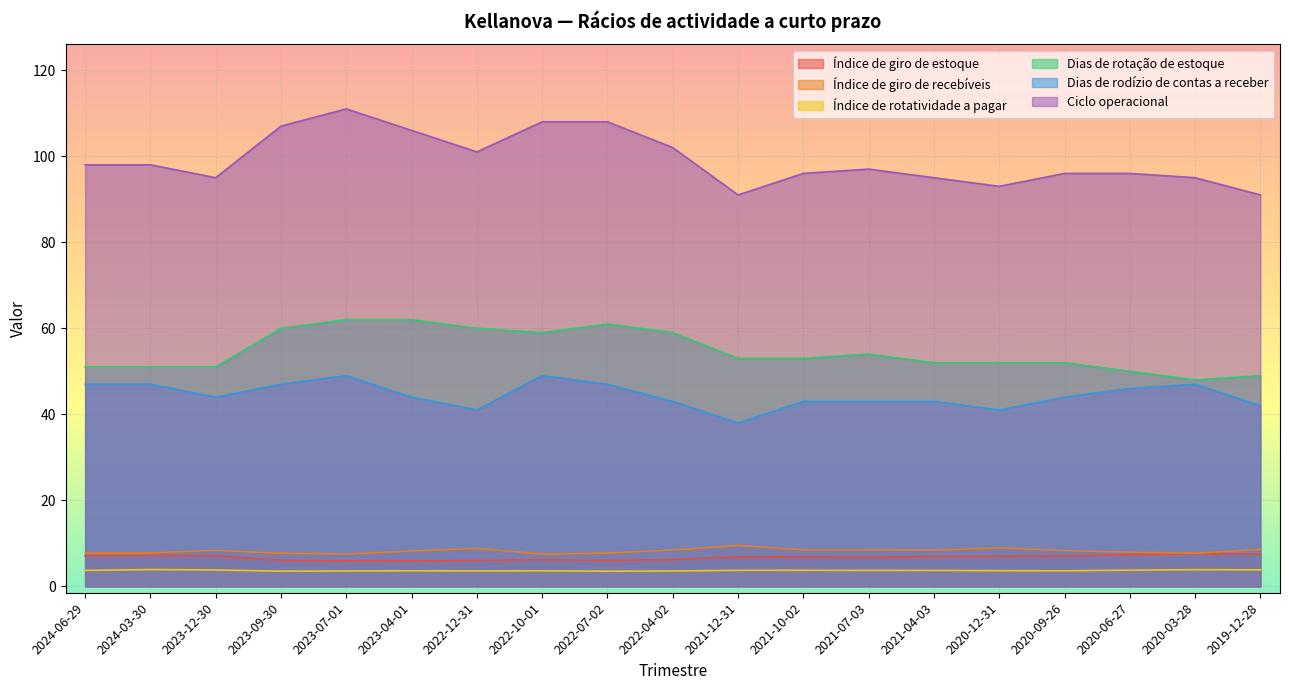

Which series has the largest total across all categories?

Ciclo operacional